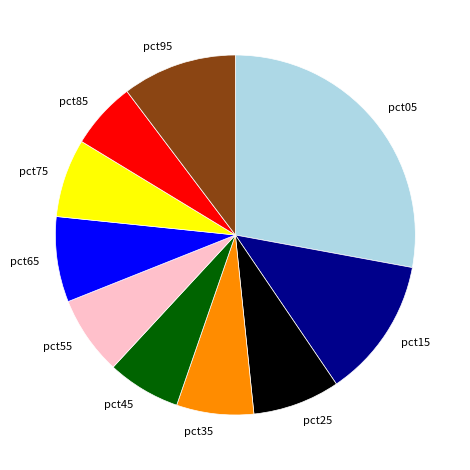

The pct15 slice represents 3% of the pie. True or false?

False